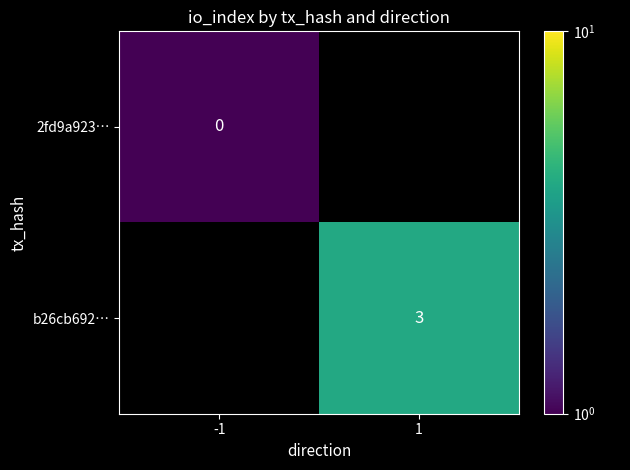

The value of b26cb692… at 1 is 3. True or false?

True